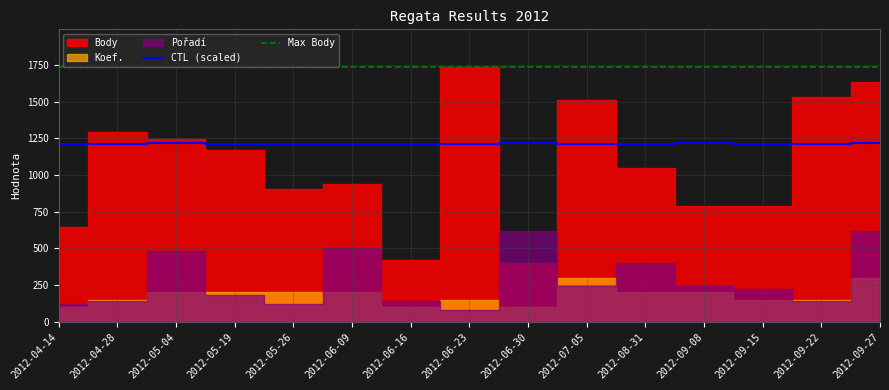

What is the average value of the Max Body series?

1734.0